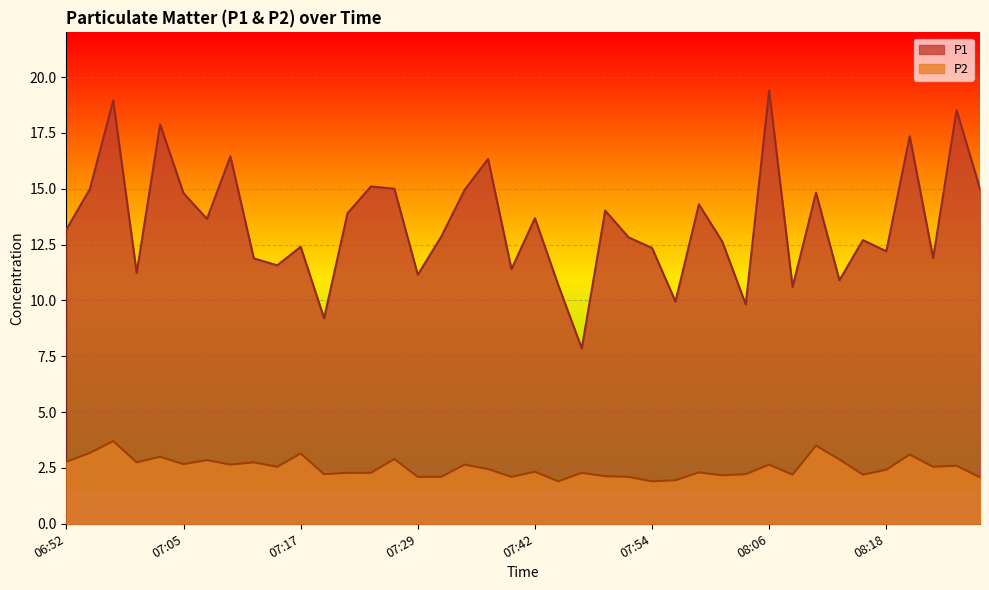

True or false: P1 and P2 cross at least once.

False